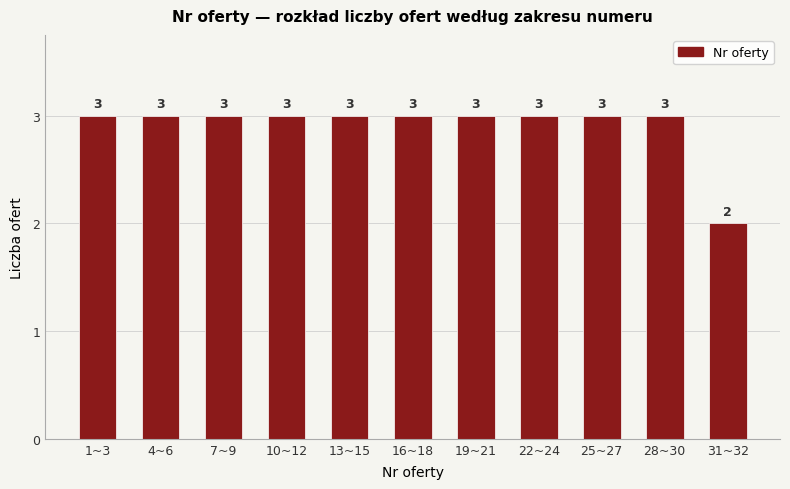

Reading left to right, what are all the values shown in this chart?

3	3	3	3	3	3	3	3	3	3	2